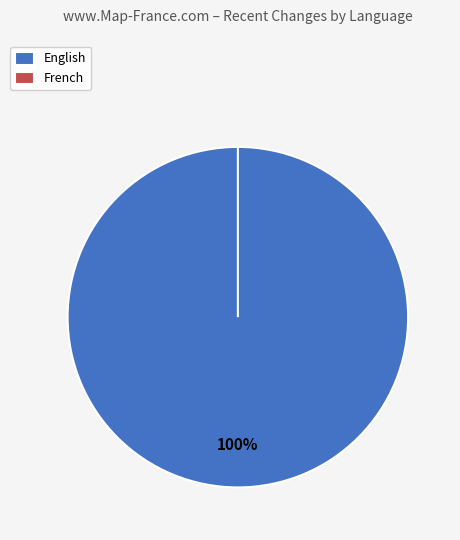

What is the total percentage of French and English?

100.0%